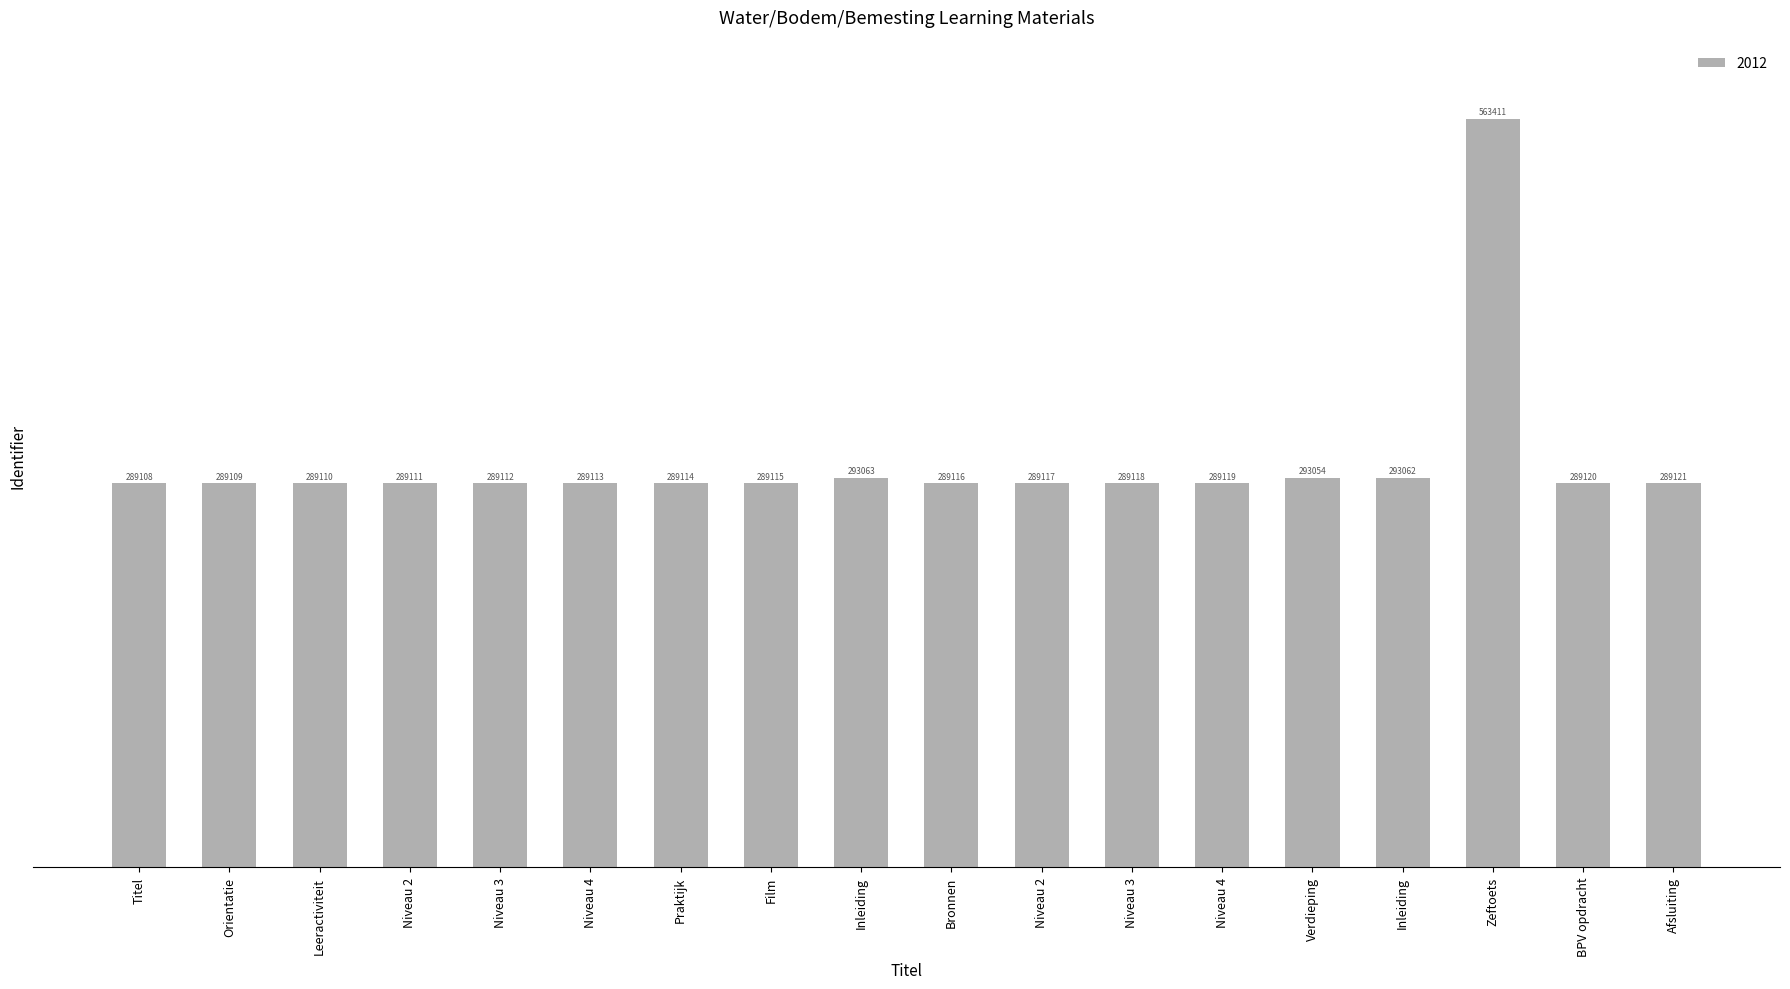

Rank the categories by value from highest to lowest.

Zeftoets, Inleiding, Inleiding, Verdieping, Afsluiting, BPV opdracht, Niveau 4, Niveau 3, Niveau 2, Bronnen, Film, Praktijk, Niveau 4, Niveau 3, Niveau 2, Leeractiviteit, Orientatie, Titel